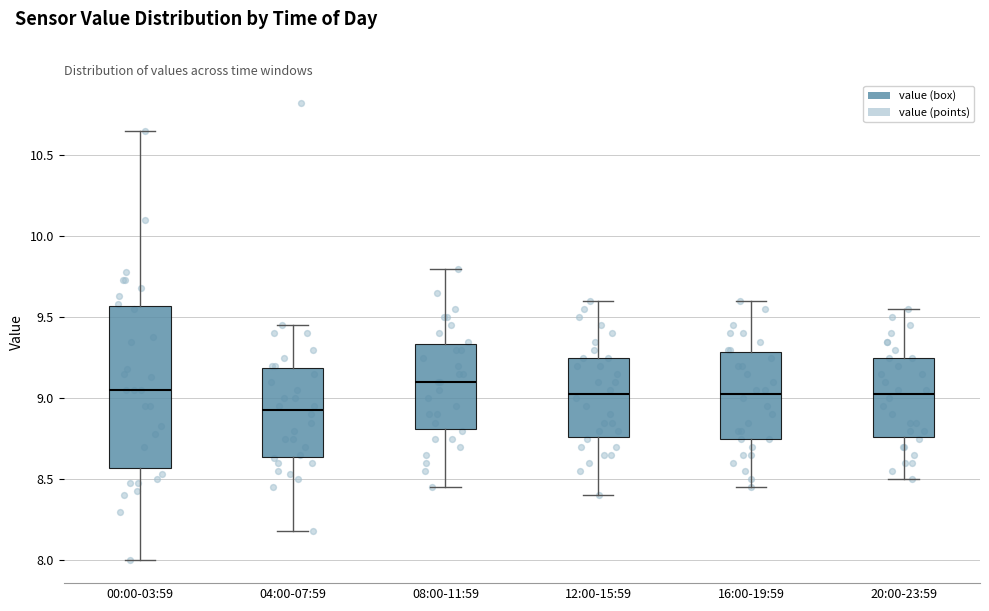

Reading left to right, read every box against the y-axis: the position of its median line, the range the box covers, and the ends of its whiskers. The values are not printed on the chart, so give them approximately, as read against the axis.

00:00-03:59: median 9.05, box 8.55 to 9.55, whiskers 8.00 to 10.65
04:00-07:59: median 8.95, box 8.65 to 9.20, whiskers 8.20 to 9.45
08:00-11:59: median 9.10, box 8.80 to 9.35, whiskers 8.45 to 9.80
12:00-15:59: median 9.05, box 8.75 to 9.25, whiskers 8.40 to 9.60
16:00-19:59: median 9.05, box 8.75 to 9.30, whiskers 8.45 to 9.60
20:00-23:59: median 9.05, box 8.75 to 9.25, whiskers 8.50 to 9.55